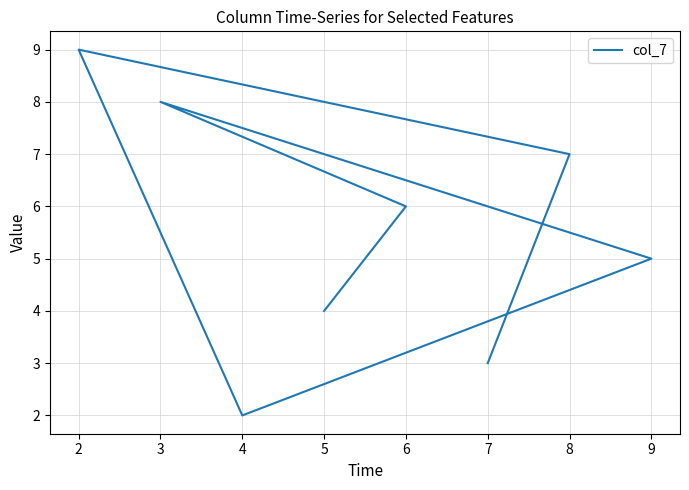

The chart shows a value of 14 at 3. True or false?

False